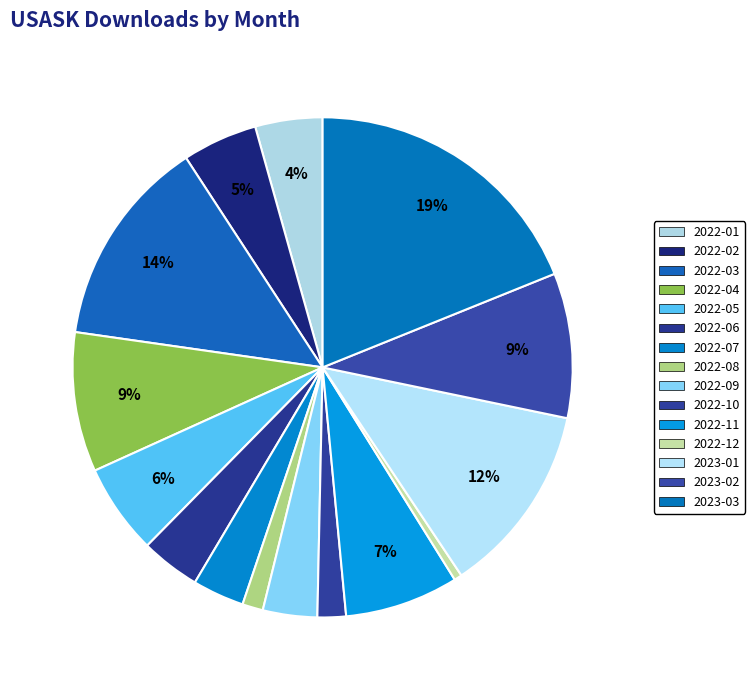

To the nearest percent, what portion does 2023-01 represent?

12%